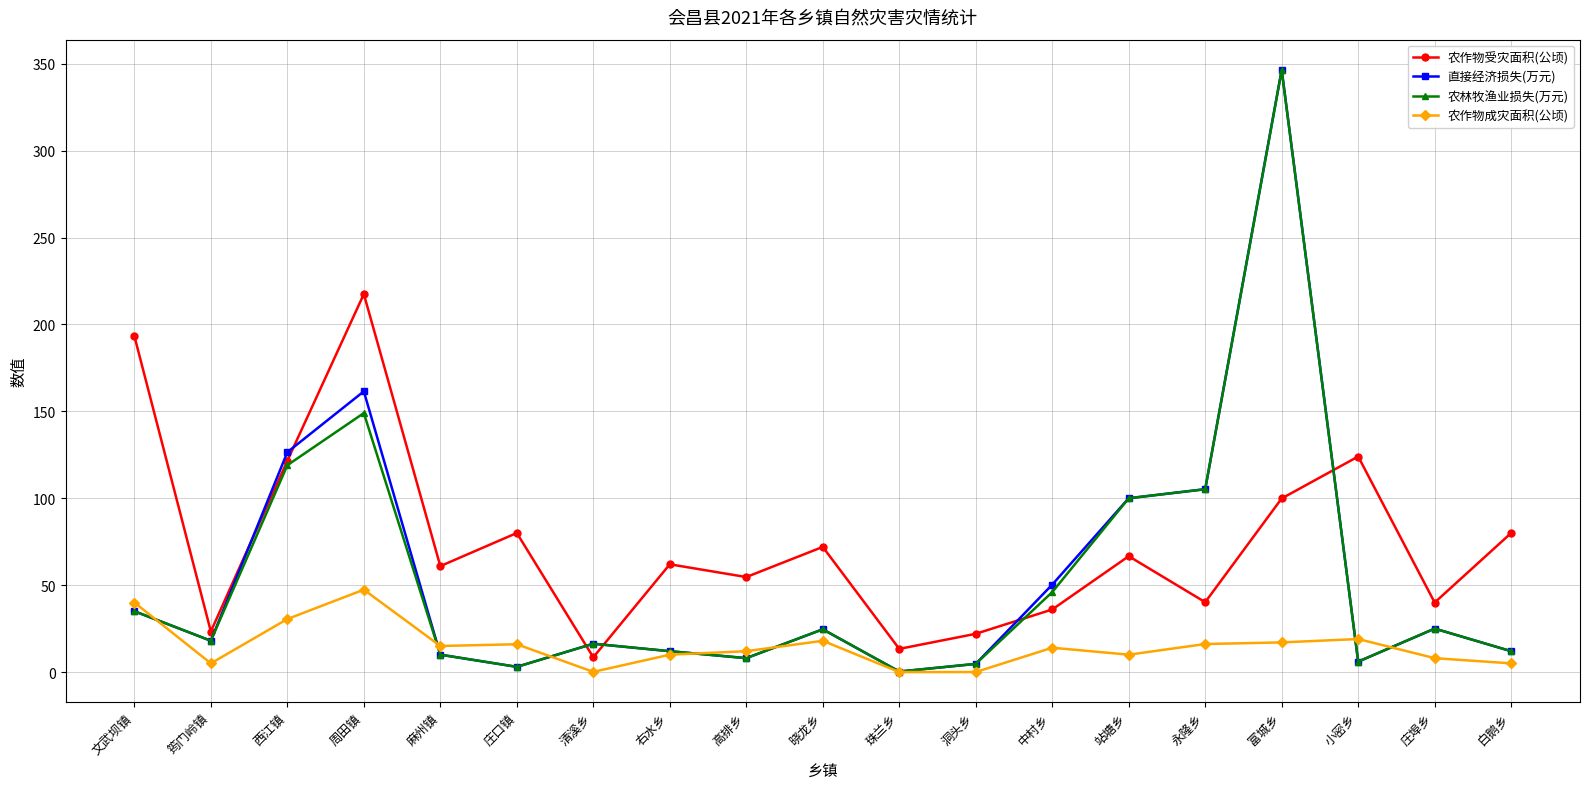

True or false: 农作物受灾面积(公顷) and 农作物成灾面积(公顷) cross at least once.

False